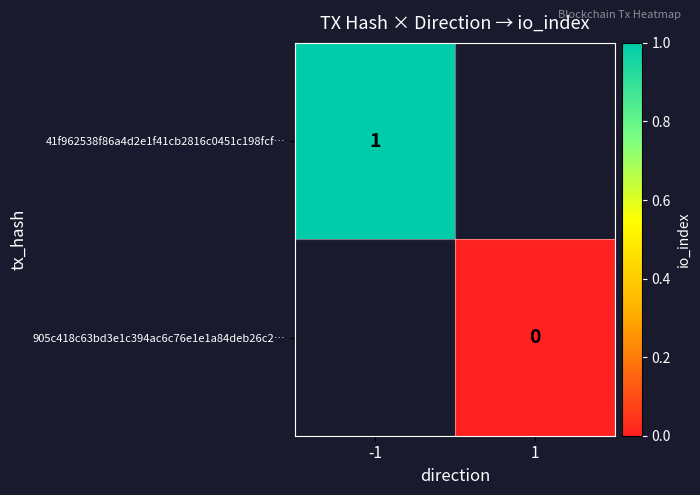

The 41f962538f86a4d2e1f41cb2816c0451c198fcf… series shows 2 at -1. True or false?

False